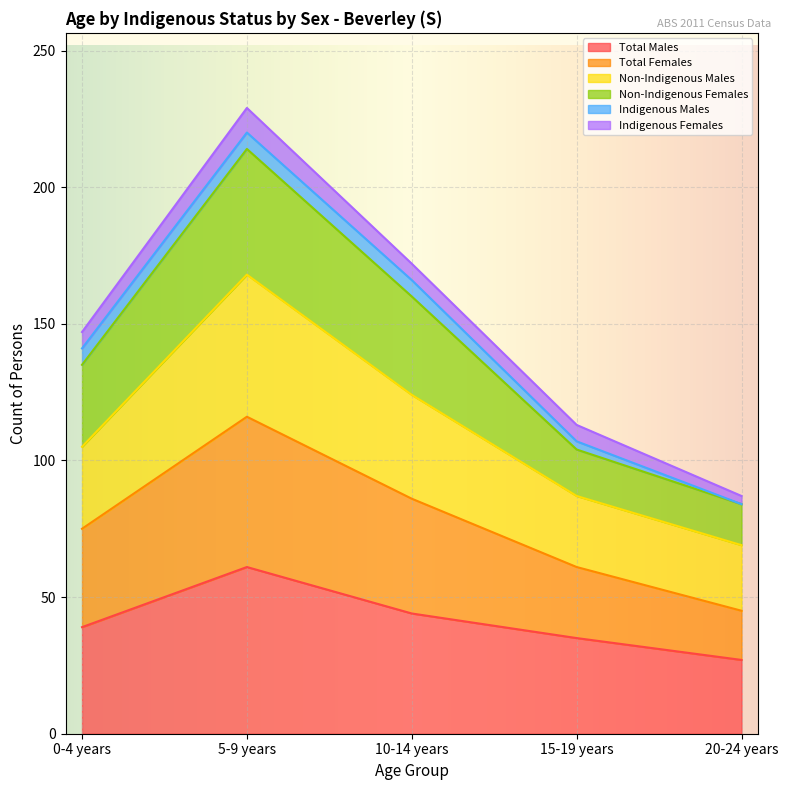

The value of Total Males at 0-4 years is 39. True or false?

True